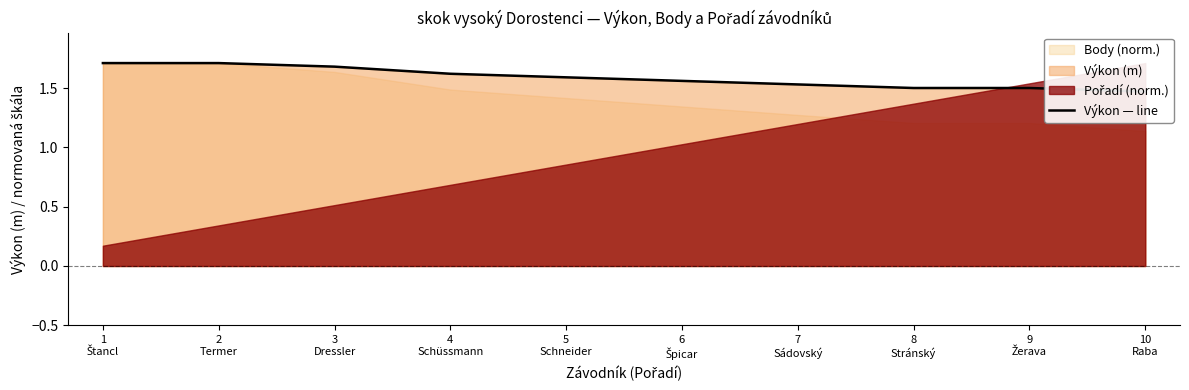

How many data points does each series have?

10